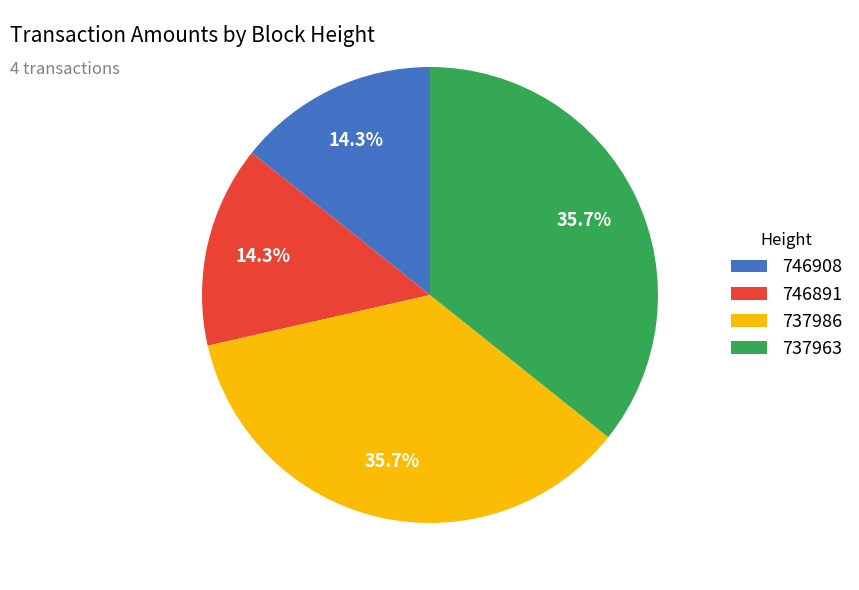

Does any single category account for the majority?

No